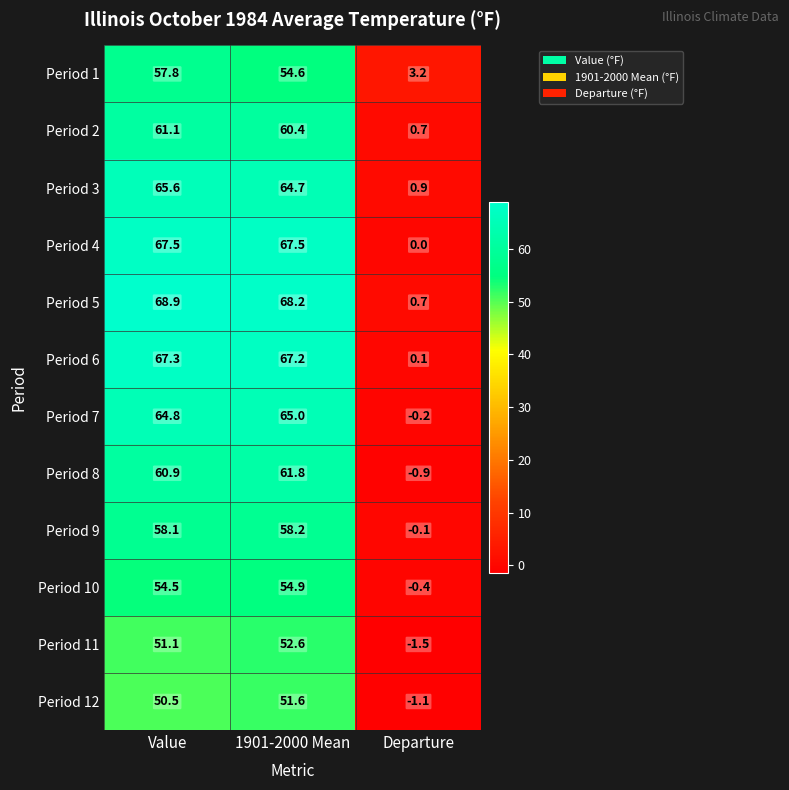

How many categories are shown in the chart?

3